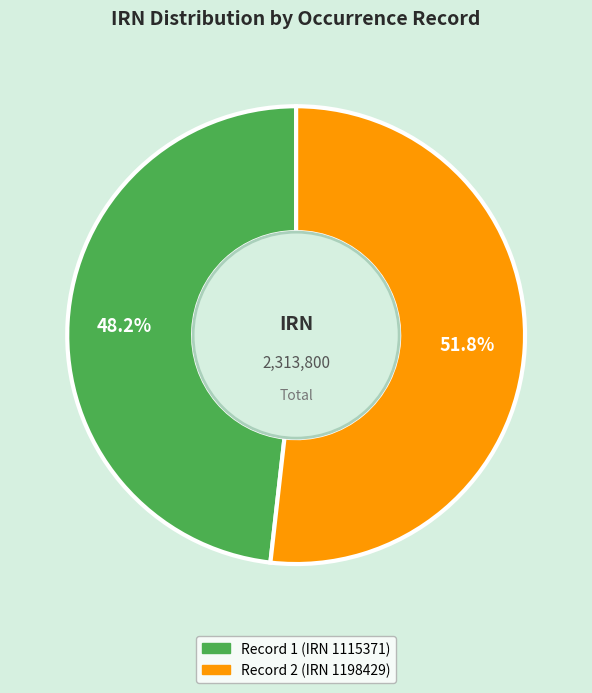

Is there any slice that represents more than half of the pie?

Yes